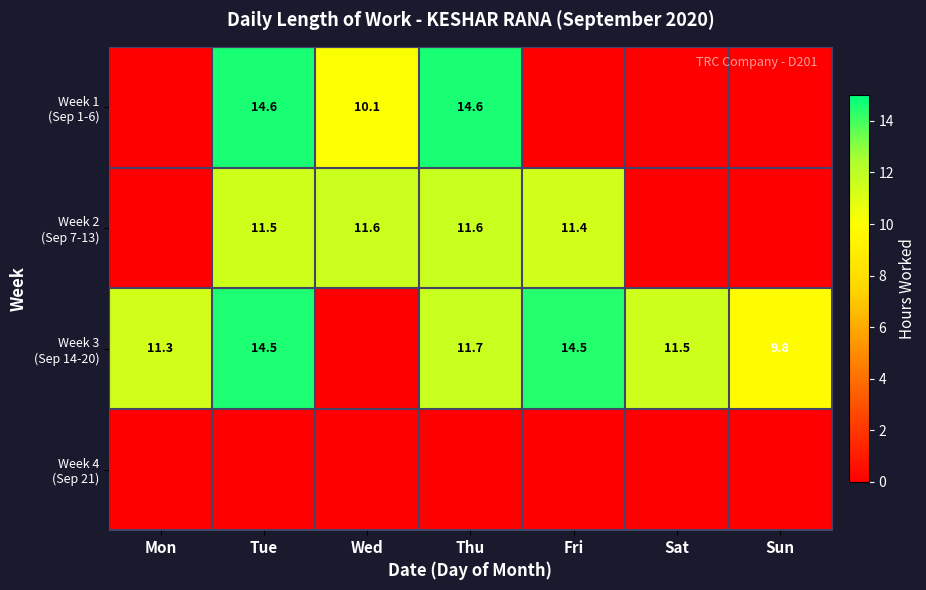

List the labels in order of Week 1 (Sep 1-6) value, smallest first.

Mon, Fri, Sat, Sun, Wed, Tue, Thu